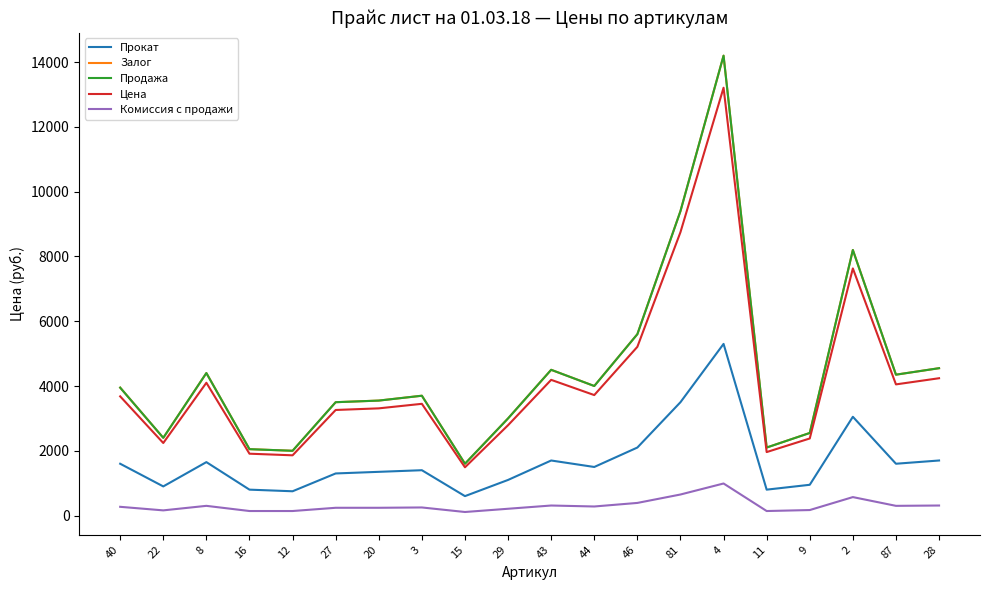

True or false: Цена and Залог cross at least once.

False